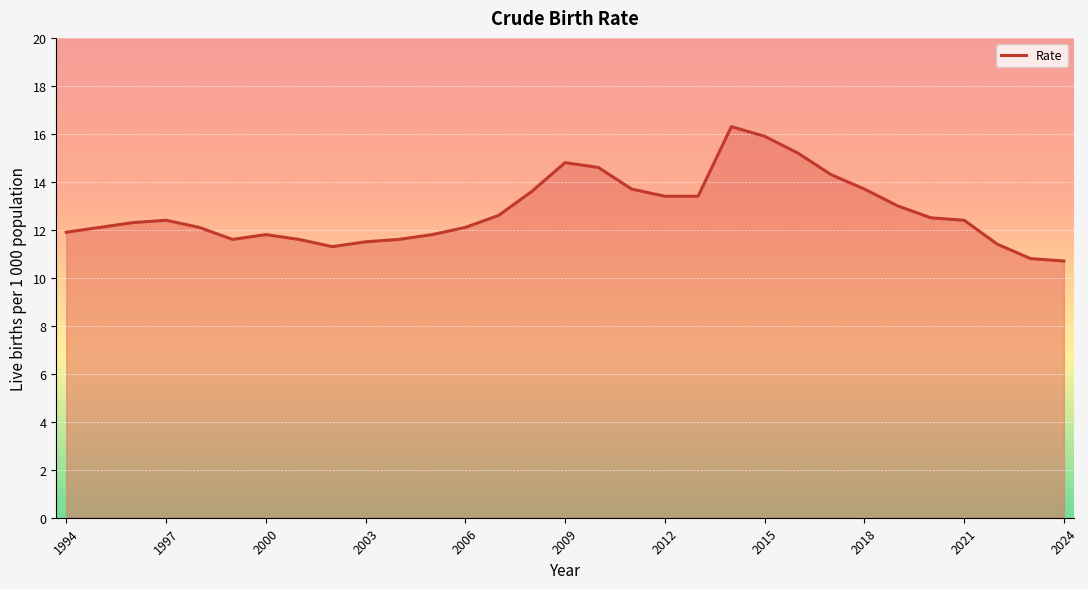

What is the greatest value displayed?

16.3